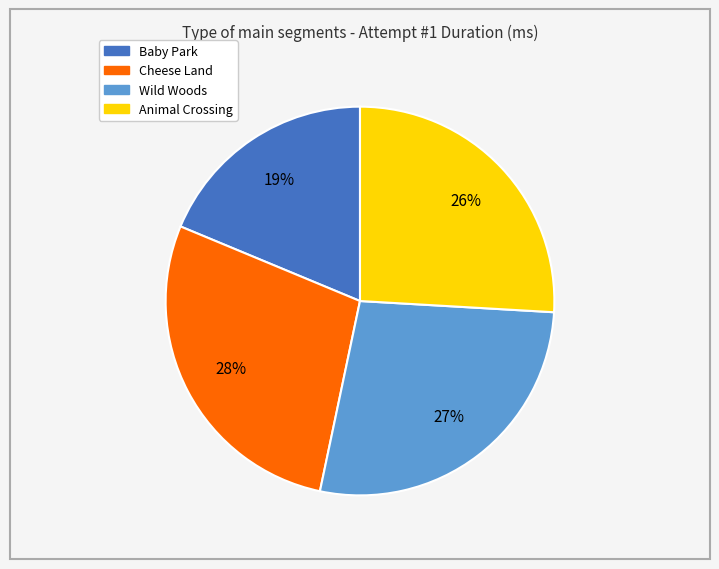

What percentage is the Wild Woods slice, to the nearest percent?

27%